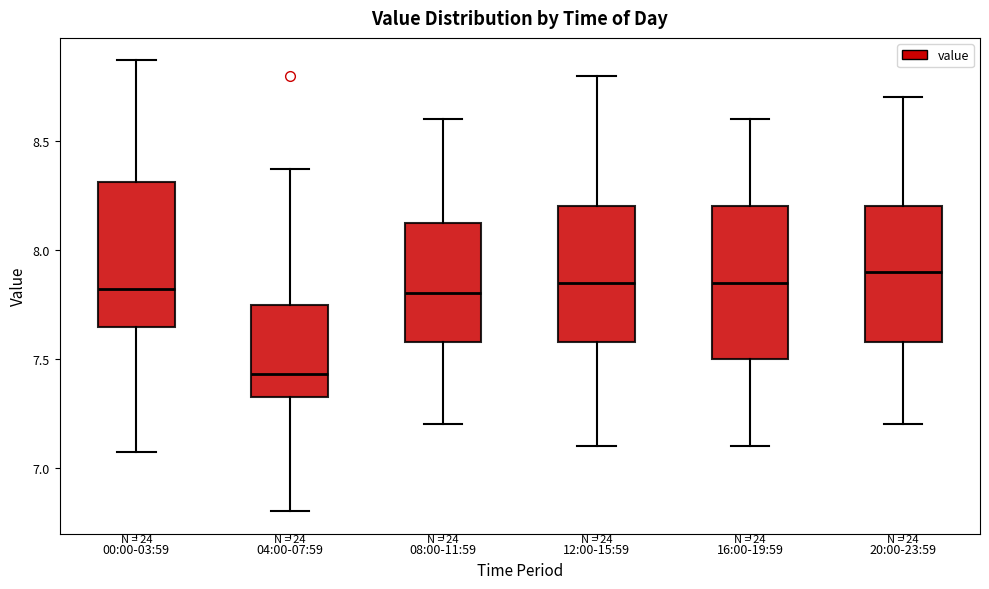

Reading left to right, transcribe this box plot: for each box, give where its median line is, the range the box spans, and where its two whiskers end, as read against the y-axis. The values are not printed on the chart, so give them approximately, as read against the axis.

00:00-03:59: median 7.80, box 7.65 to 8.30, whiskers 7.05 to 8.85
04:00-07:59: median 7.45, box 7.30 to 7.75, whiskers 6.80 to 8.35
08:00-11:59: median 7.80, box 7.60 to 8.15, whiskers 7.20 to 8.60
12:00-15:59: median 7.85, box 7.60 to 8.20, whiskers 7.10 to 8.80
16:00-19:59: median 7.85, box 7.50 to 8.20, whiskers 7.10 to 8.60
20:00-23:59: median 7.90, box 7.60 to 8.20, whiskers 7.20 to 8.70